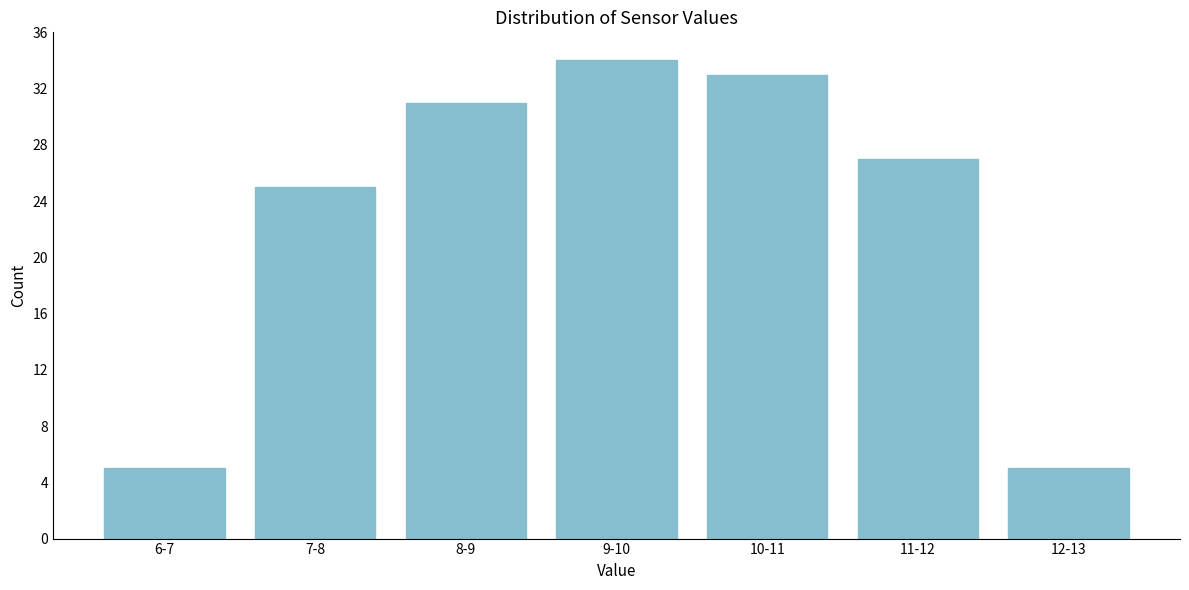

Reading left to right, list all the values displayed in this chart.

5	25	31	34	33	27	5